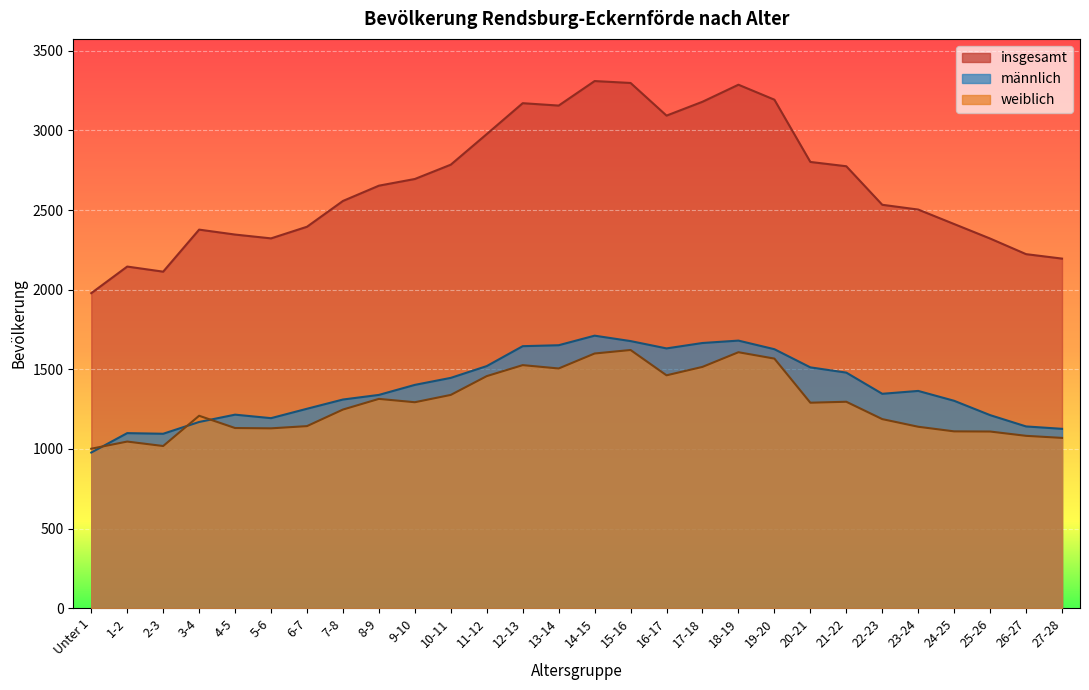

At which category does insgesamt reach its first local valley?

2-3